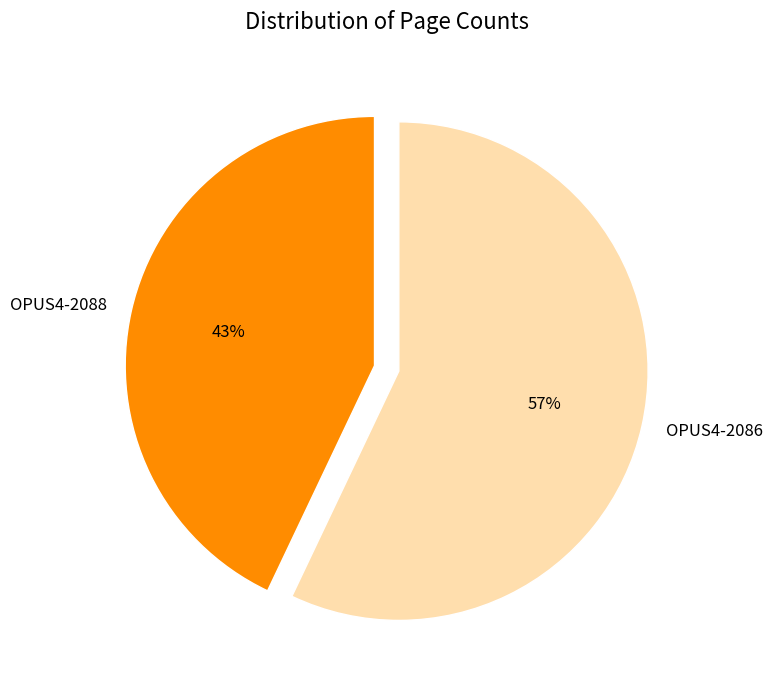

Rank the categories by value from lowest to highest.

OPUS4-2088, OPUS4-2086